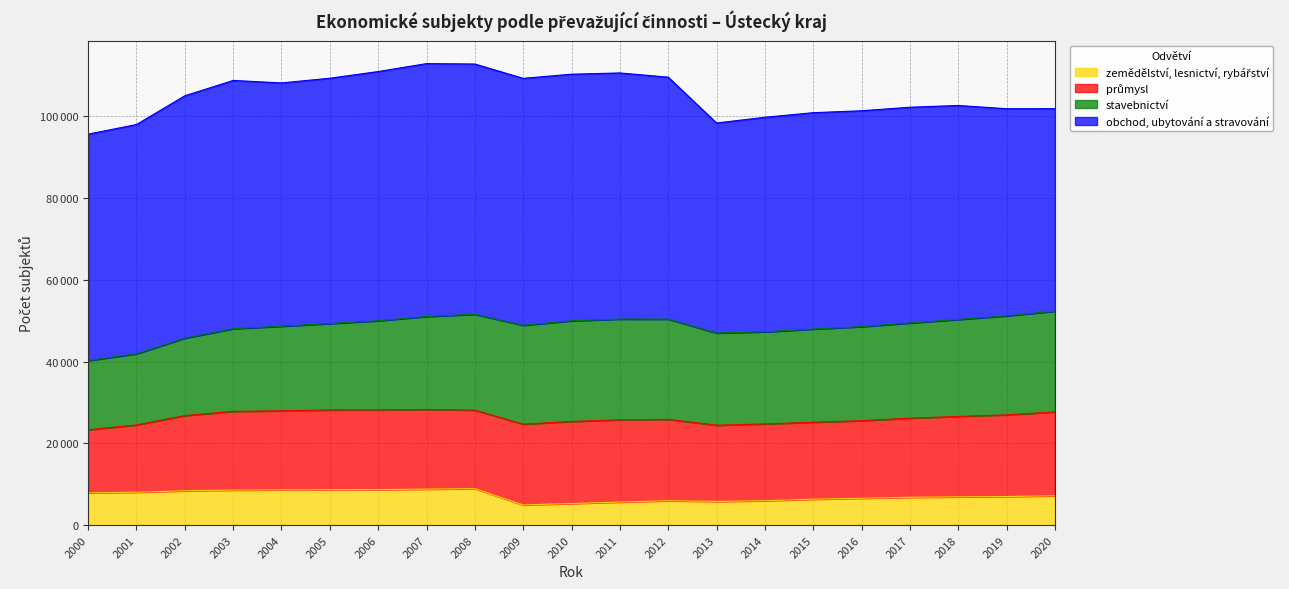

How many values in the zemědělství, lesnictví, rybářství series are below 6994?

10